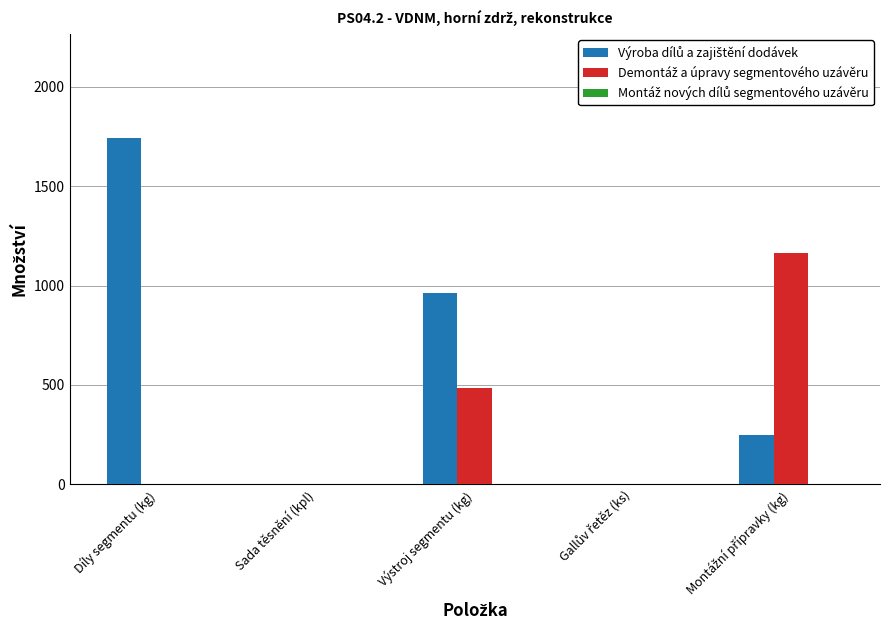

At which category is the sum across all series the highest?

Díly segmentu (kg)